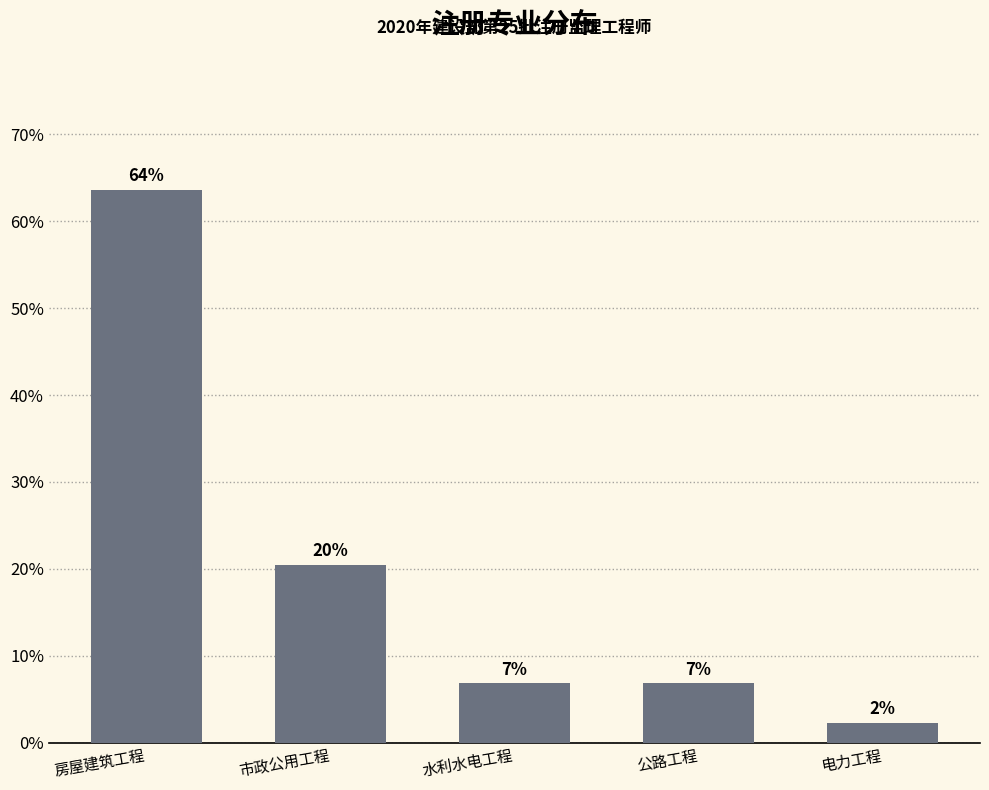

How many bars are there in total?

5